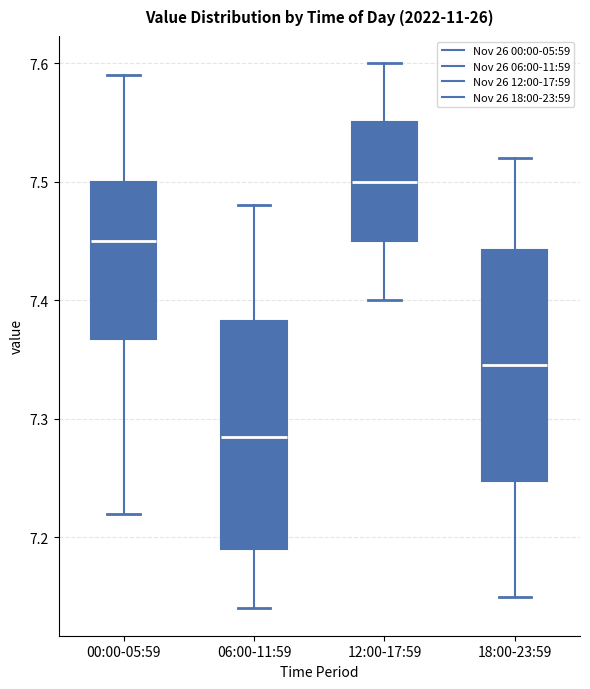

Reading left to right, transcribe this box plot: for each box, give where its median line is, the range the box spans, and where its two whiskers end, as read against the y-axis. The values are not printed on the chart, so give them approximately, as read against the axis.

00:00-05:59: median 7.45, box 7.37 to 7.50, whiskers 7.22 to 7.59
06:00-11:59: median 7.29, box 7.19 to 7.38, whiskers 7.14 to 7.48
12:00-17:59: median 7.50, box 7.45 to 7.55, whiskers 7.40 to 7.60
18:00-23:59: median 7.35, box 7.25 to 7.44, whiskers 7.15 to 7.52